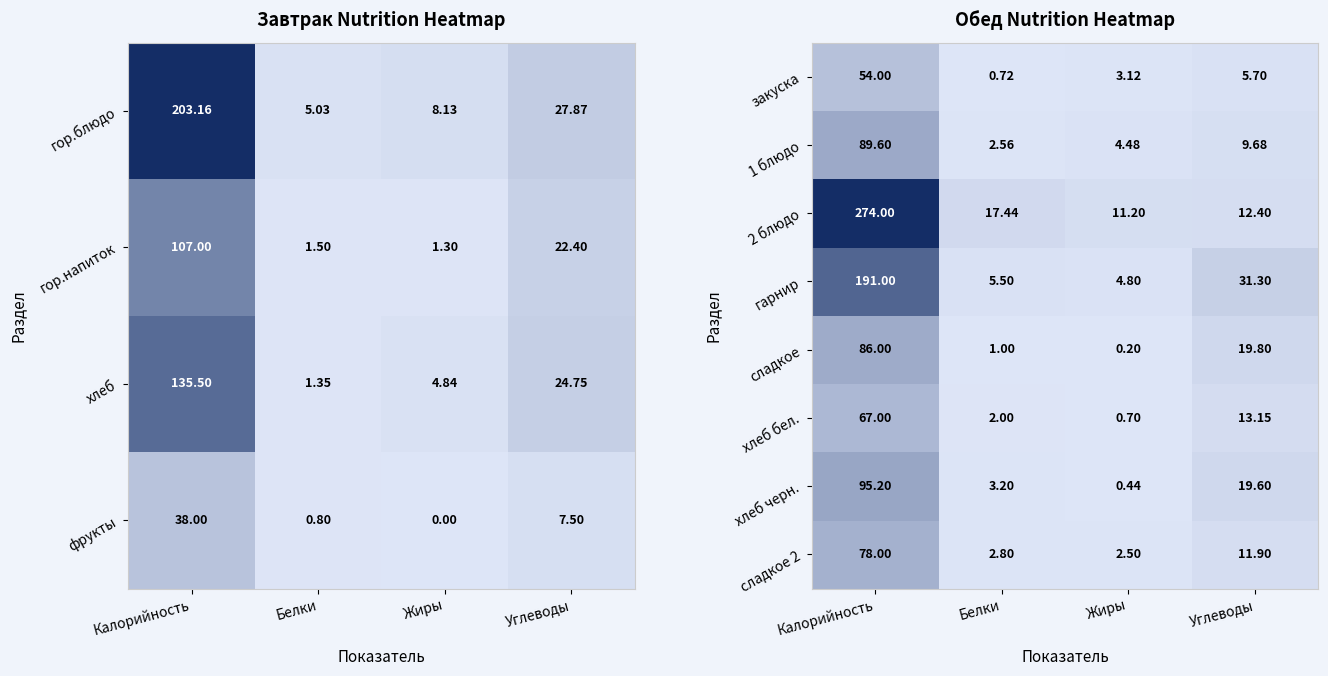

What is the total value across all series at Калорийность?

934.8